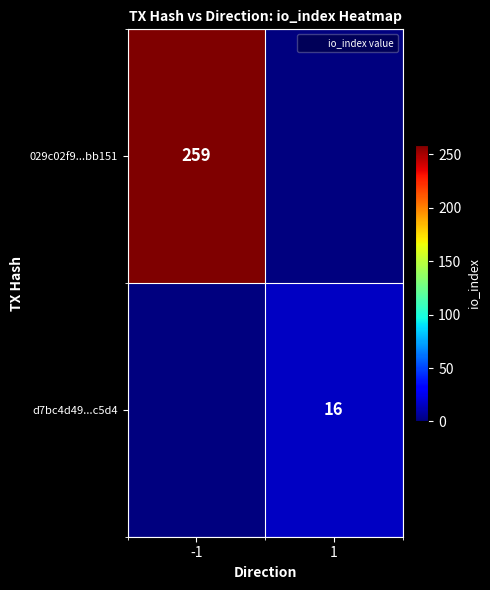

Is the value of 029c02f9...bb151 at -1 greater than the value of d7bc4d49...c5d4 at 1?

Yes